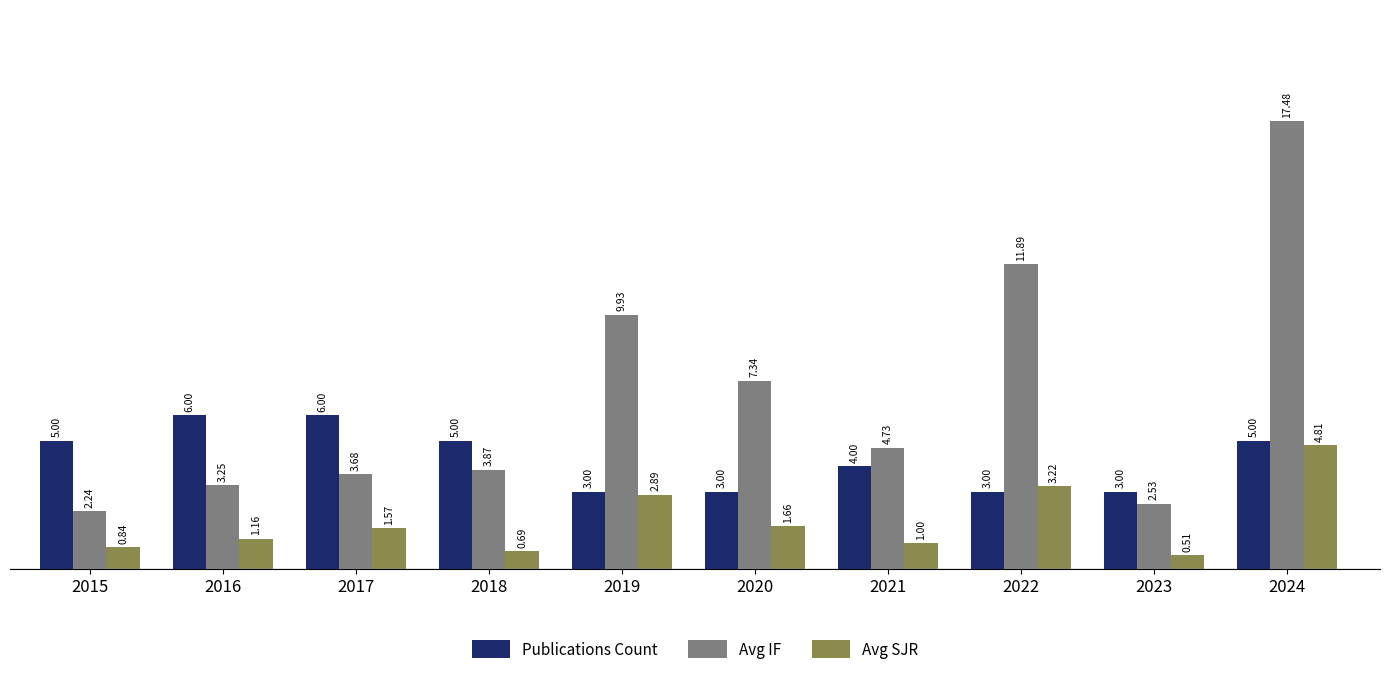

What is the sum of the Publications Count values at 2016 and 2015?

11.0